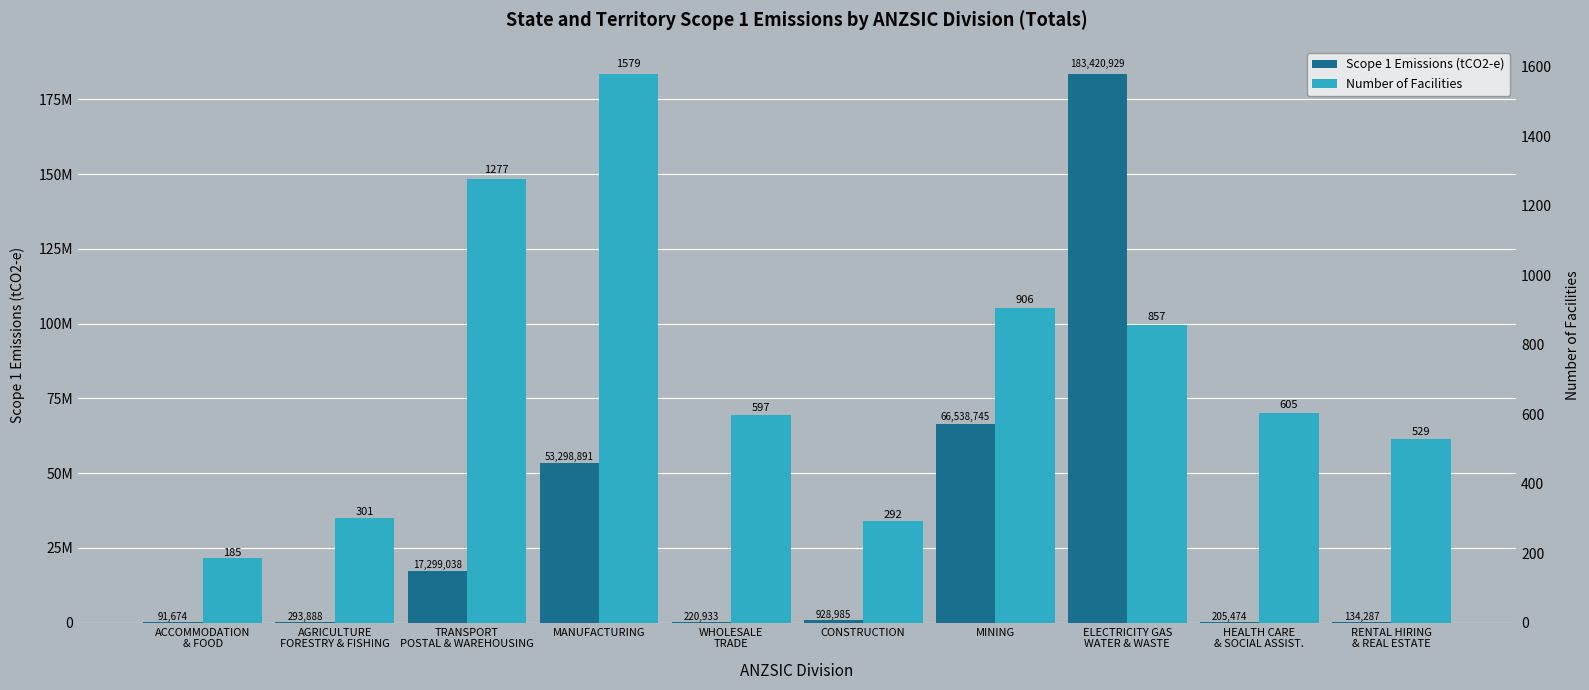

How many data points in Scope 1 Emissions (tCO2-e) are less than 928985?

5